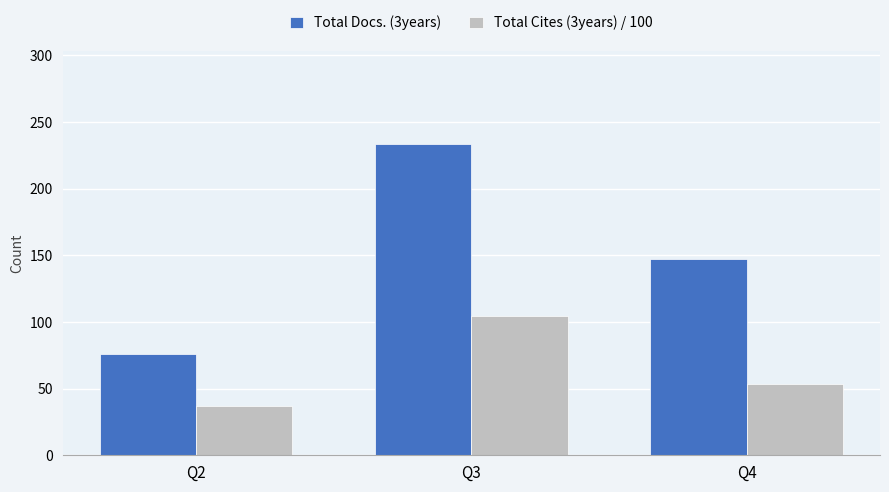

Which series has the widest spread of values?

Total Docs. (3years)